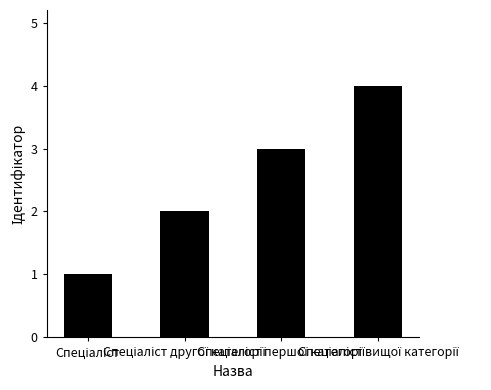

What is the greatest value displayed?

4